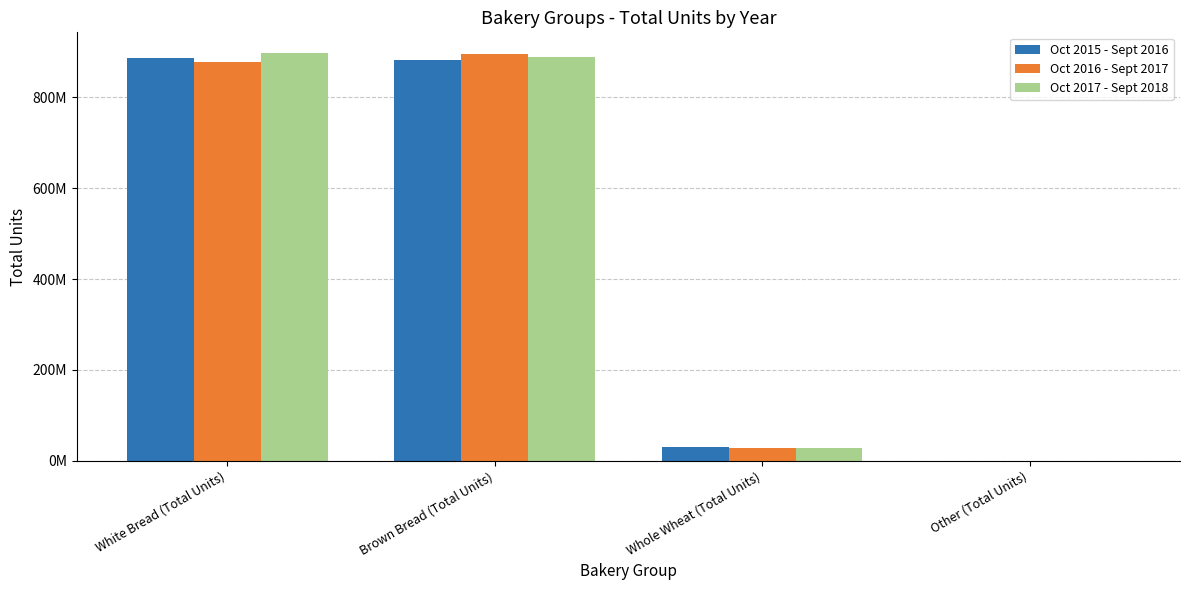

Reading left to right, transcribe all the data shown in this chart.

Oct 2015 - Sept 2016: White Bread (Total Units)=886400365	Brown Bread (Total Units)=883481766	Whole Wheat (Total Units)=29749516	Other (Total Units)=0
Oct 2016 - Sept 2017: White Bread (Total Units)=878244237	Brown Bread (Total Units)=894941946	Whole Wheat (Total Units)=27772874	Other (Total Units)=0
Oct 2017 - Sept 2018: White Bread (Total Units)=898489926	Brown Bread (Total Units)=888818814	Whole Wheat (Total Units)=27460351	Other (Total Units)=0